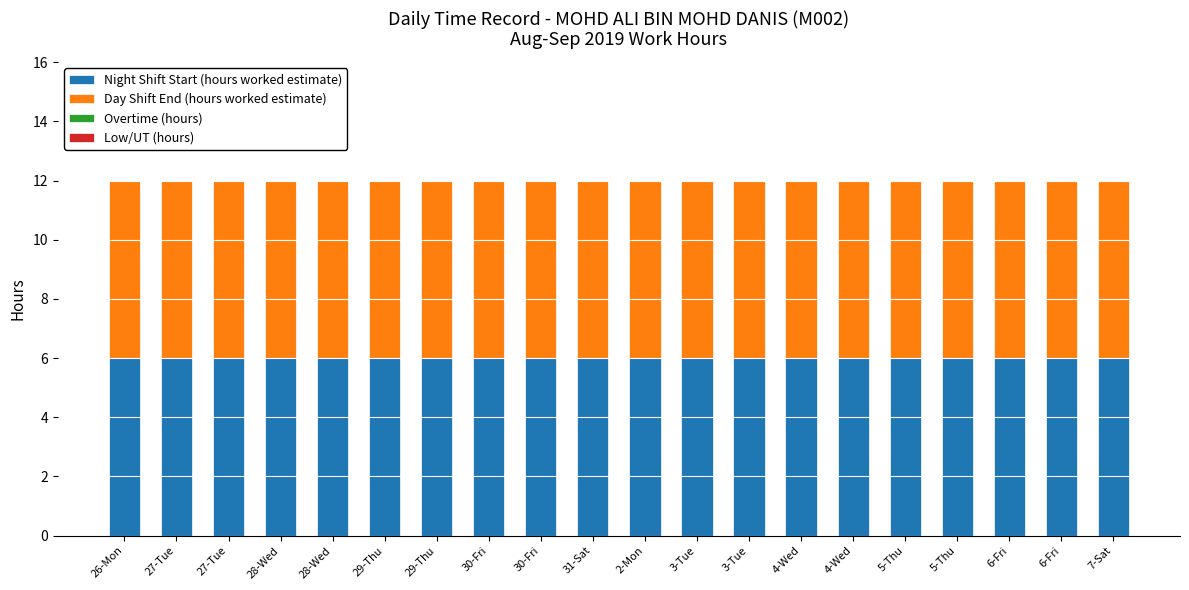

What value does the Night Shift Start (hours worked estimate) series have at 30-Fri?

6